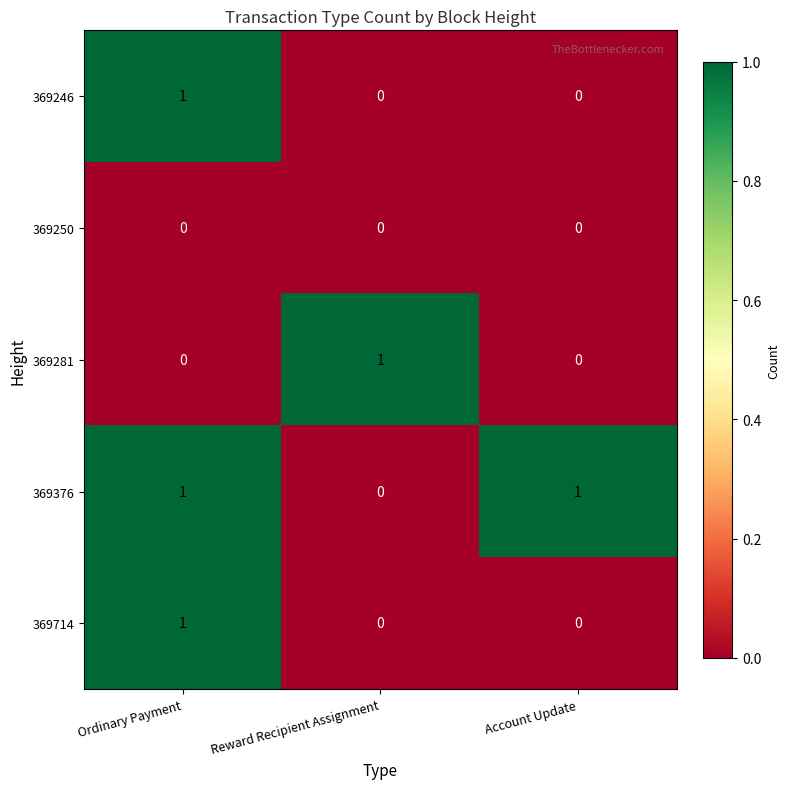

How many values in the 369714 series exceed 0?

1